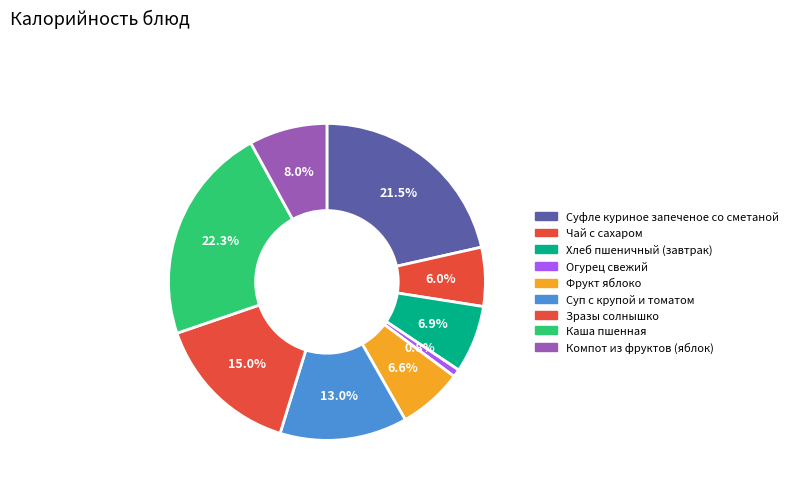

Is there any slice that represents more than half of the pie?

No